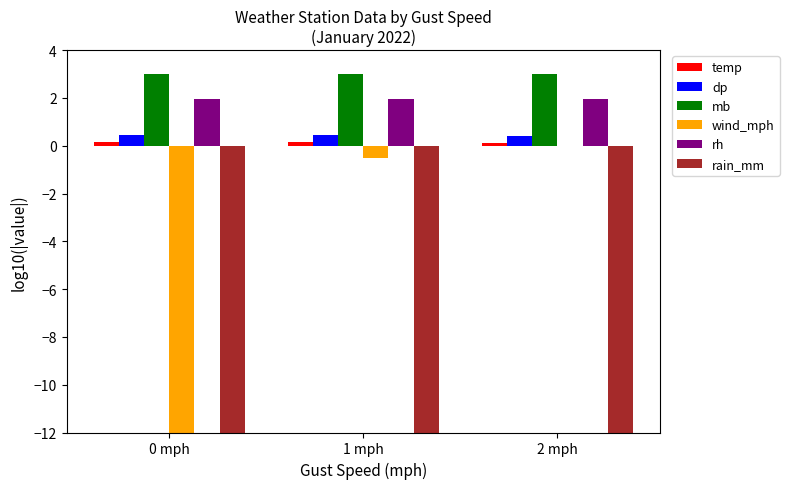

Which category has the highest value in the wind_mph series?

2 mph